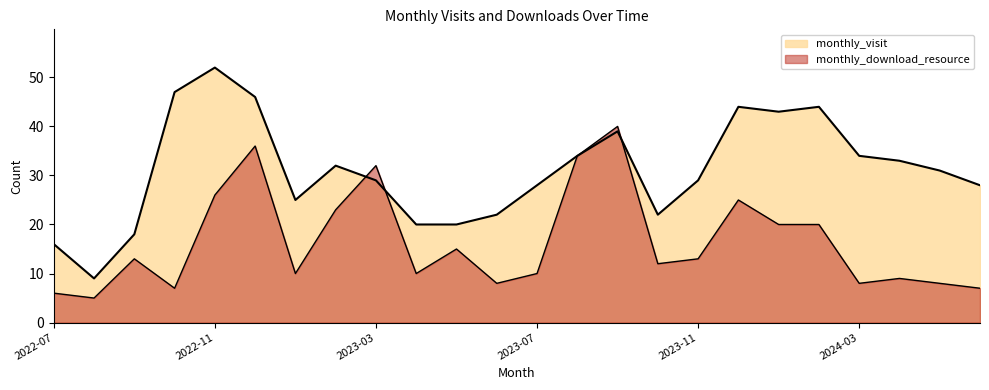

Which series changed the most between 2023-04 and 2023-06?

monthly_visit